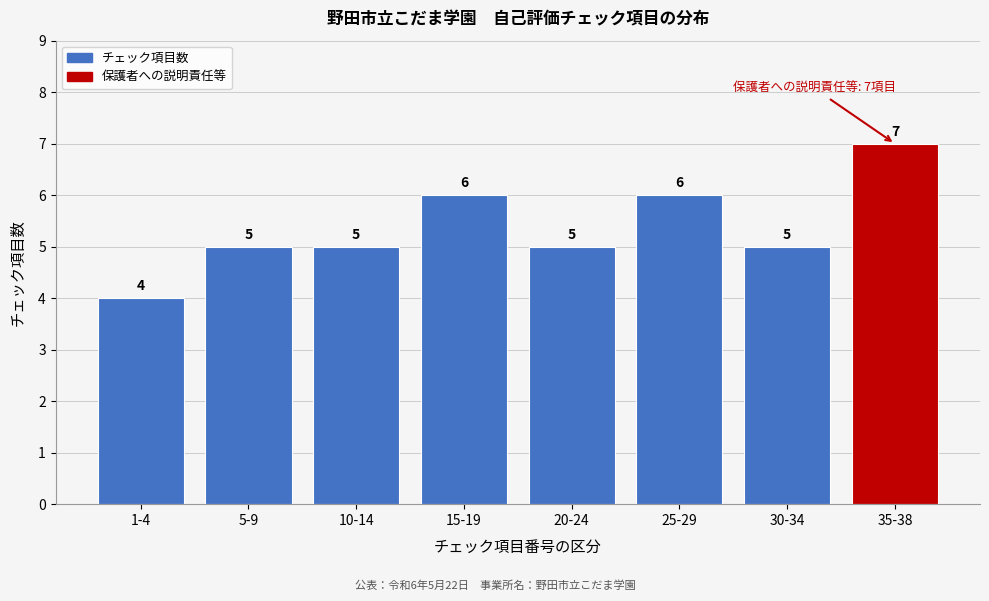

Reading left to right, extract all data points from this chart.

1-4=4	5-9=5	10-14=5	15-19=6	20-24=5	25-29=6	30-34=5	35-38=7